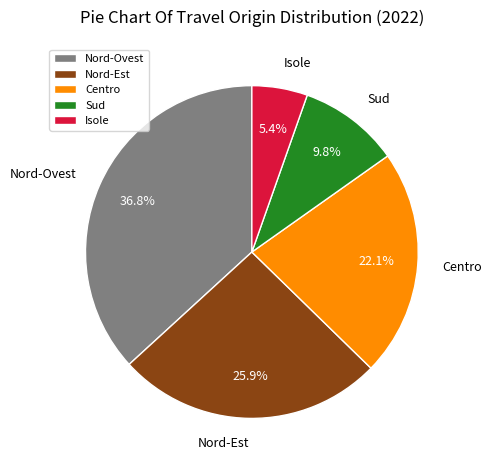

Does any single category account for the majority?

No